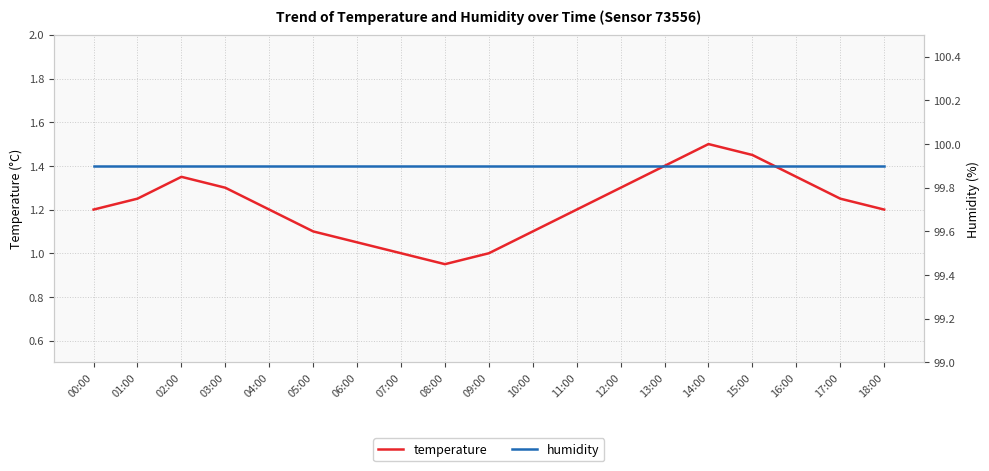

Which series has the largest total across all categories?

humidity